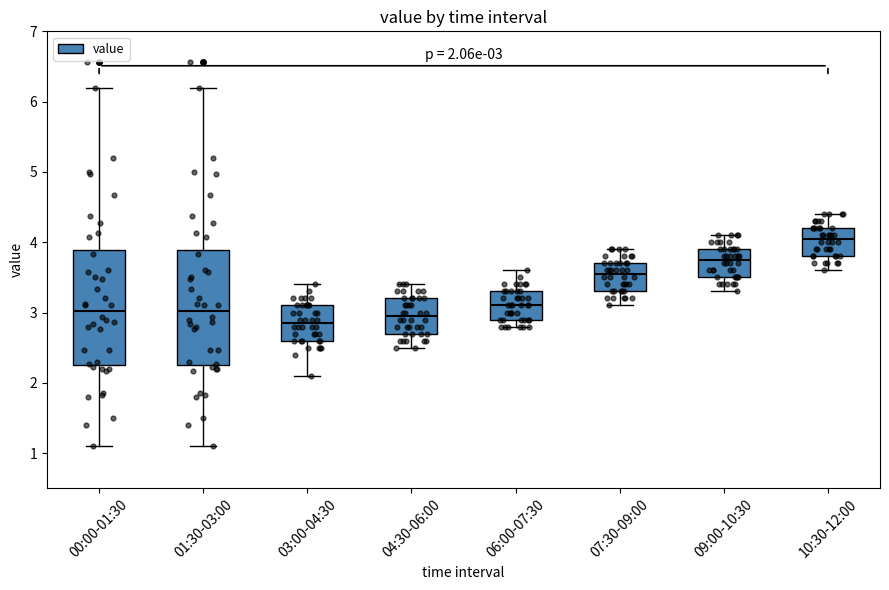

Which box has the highest median line?

10:30-12:00